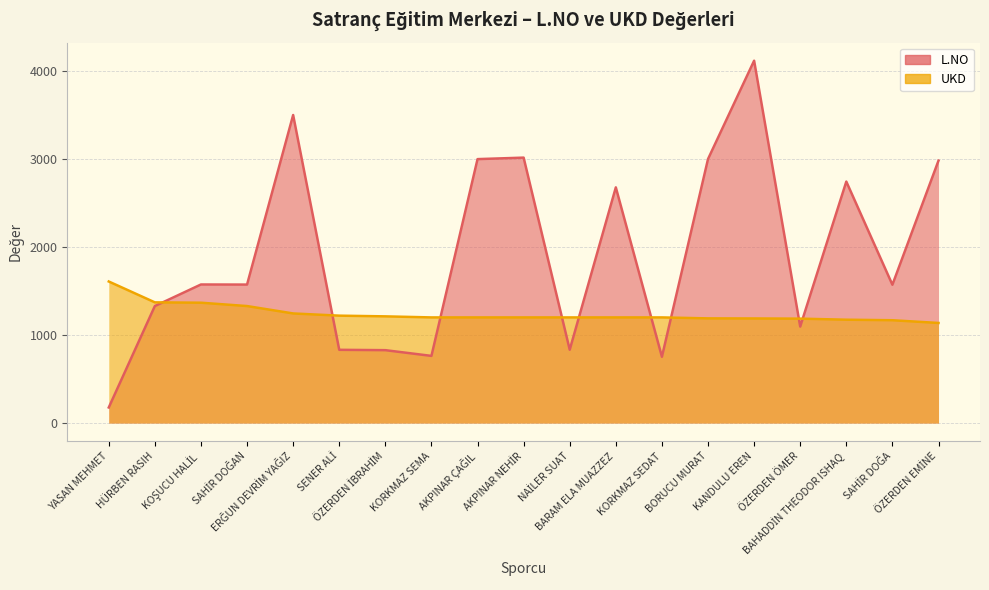

What is the maximum value for L.NO?

4116